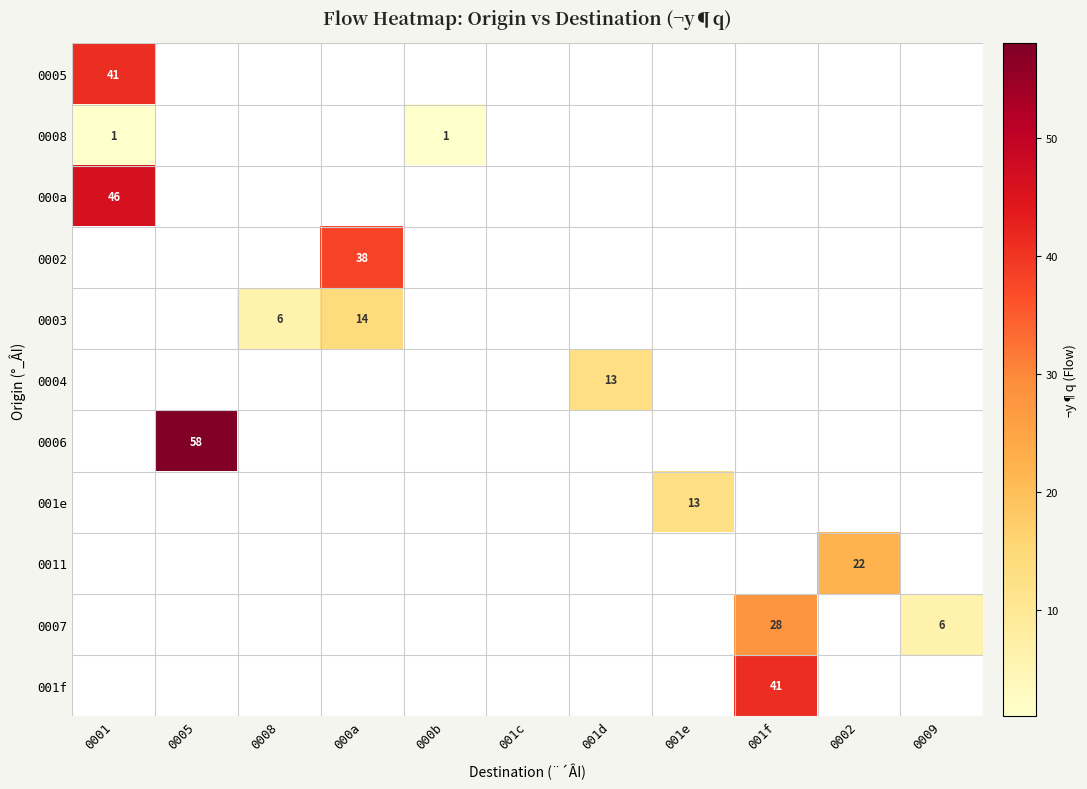

True or false: 0005 has a value of 55 at 0001.

False